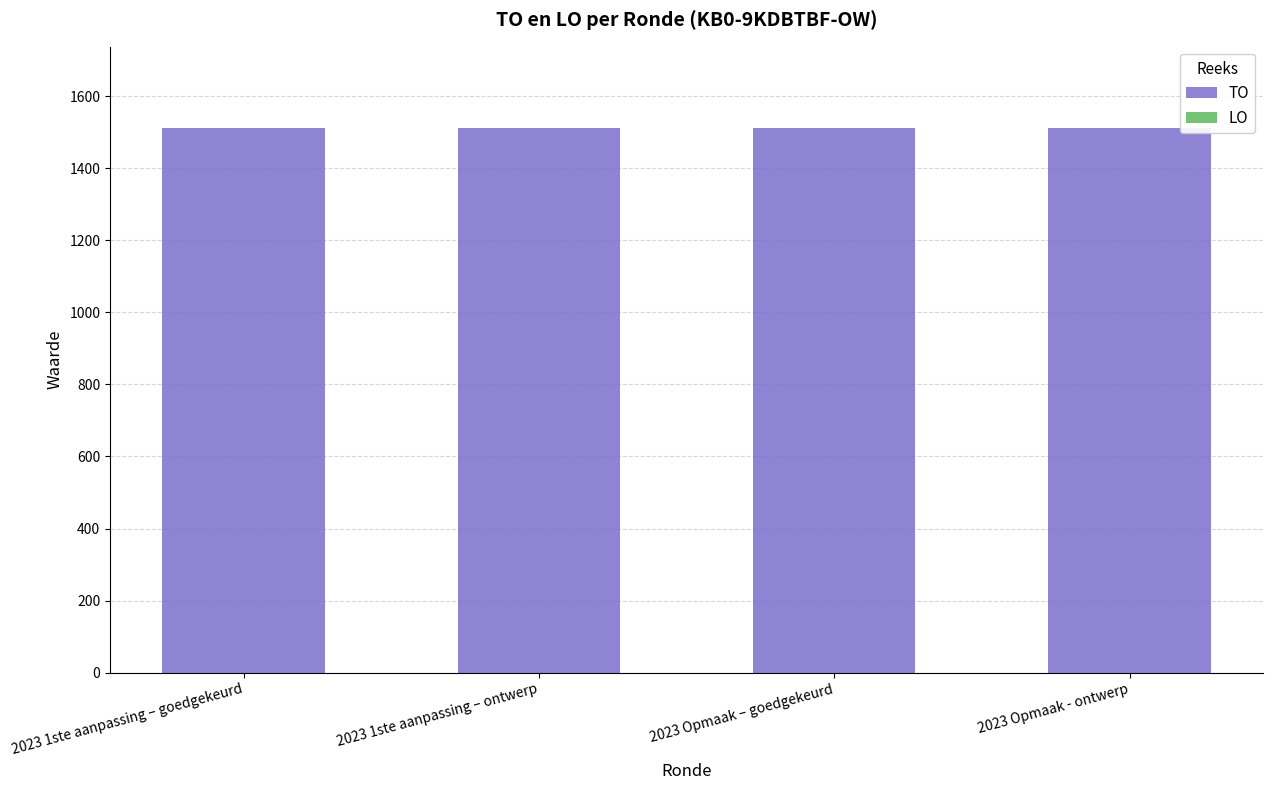

Reading left to right, transcribe all the data shown in this chart.

TO: 1511	1511	1511	1511
LO: 0	0	0	0